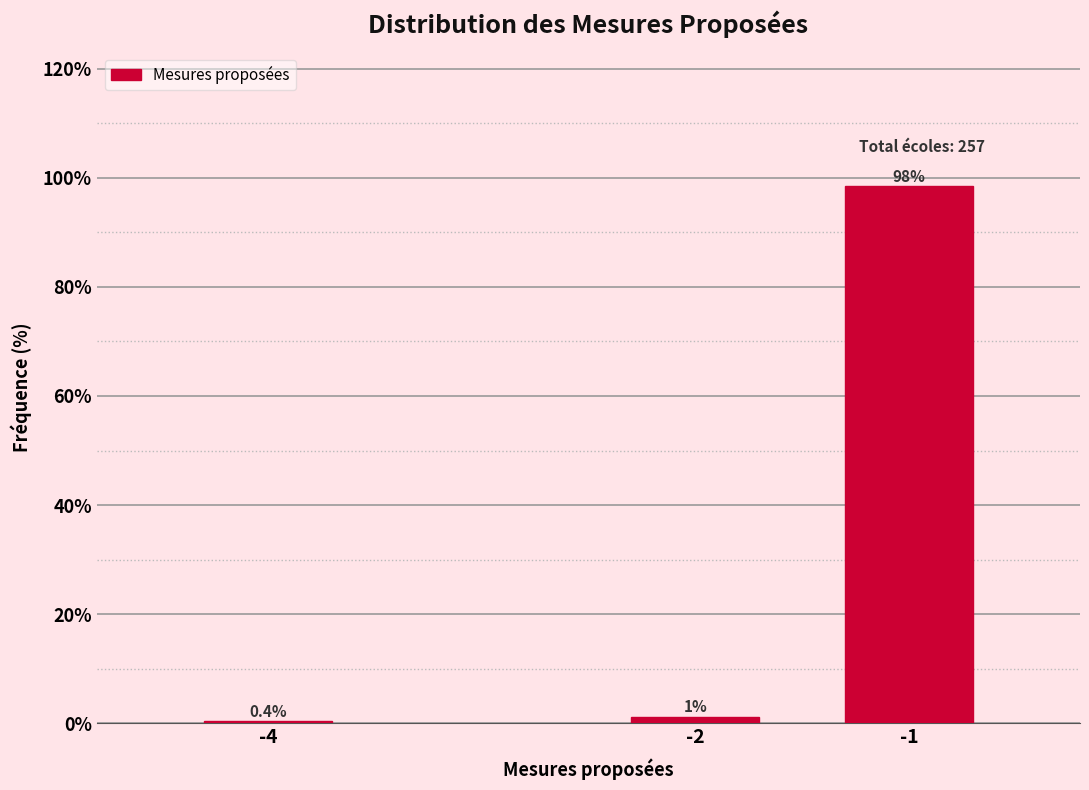

List the labels in order of value, smallest first.

-4, -2, -1